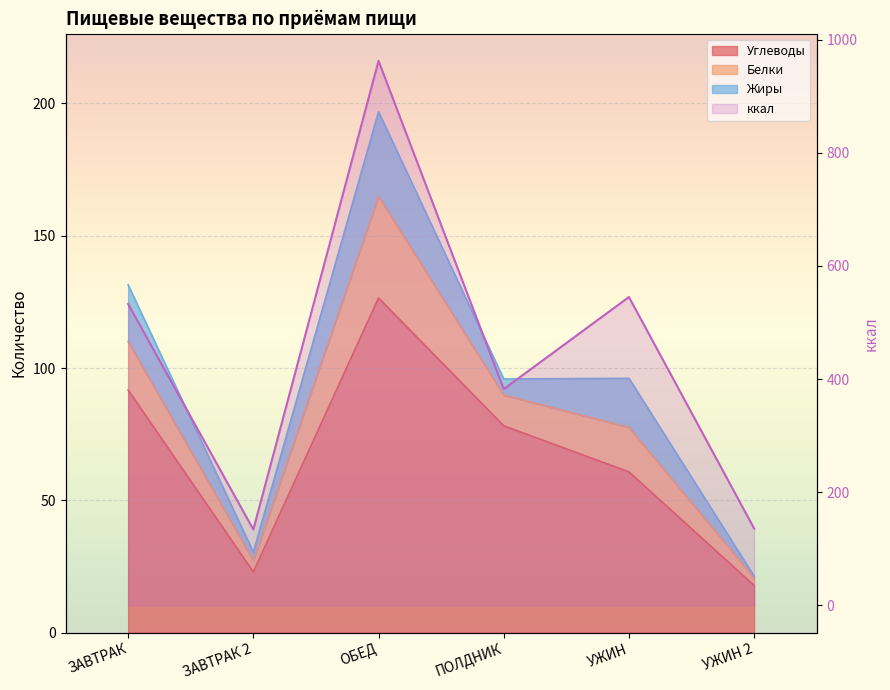

Which category has the highest value in the Углеводы series?

ОБЕД